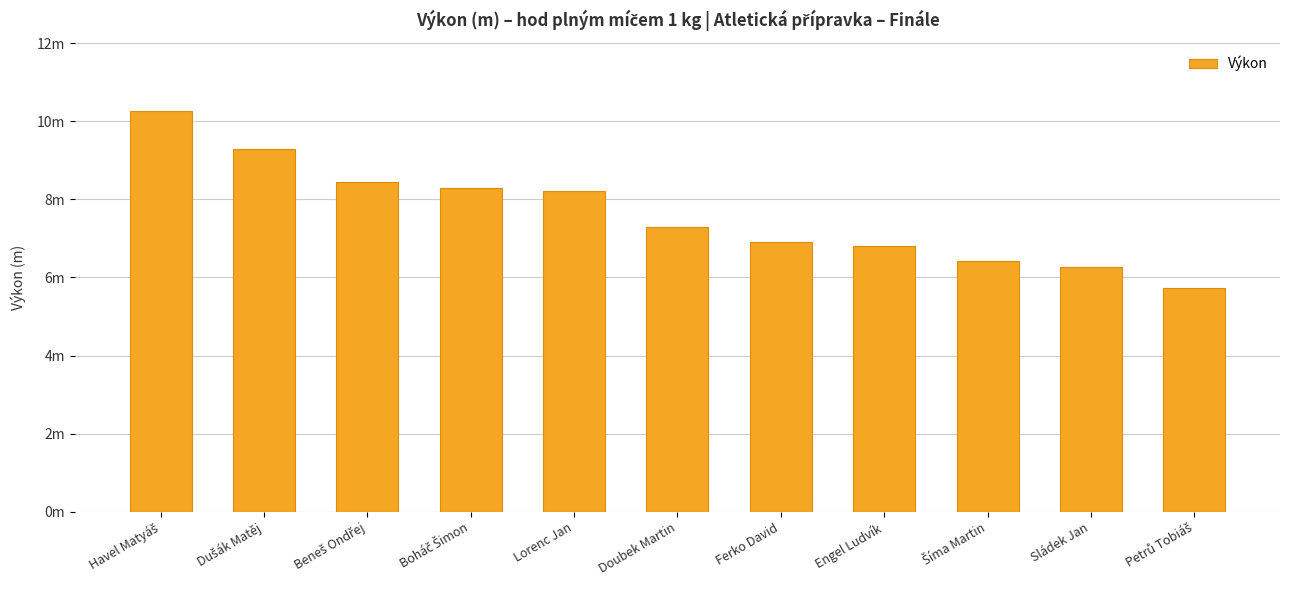

Which label corresponds to the largest value in the chart?

Havel Matyáš